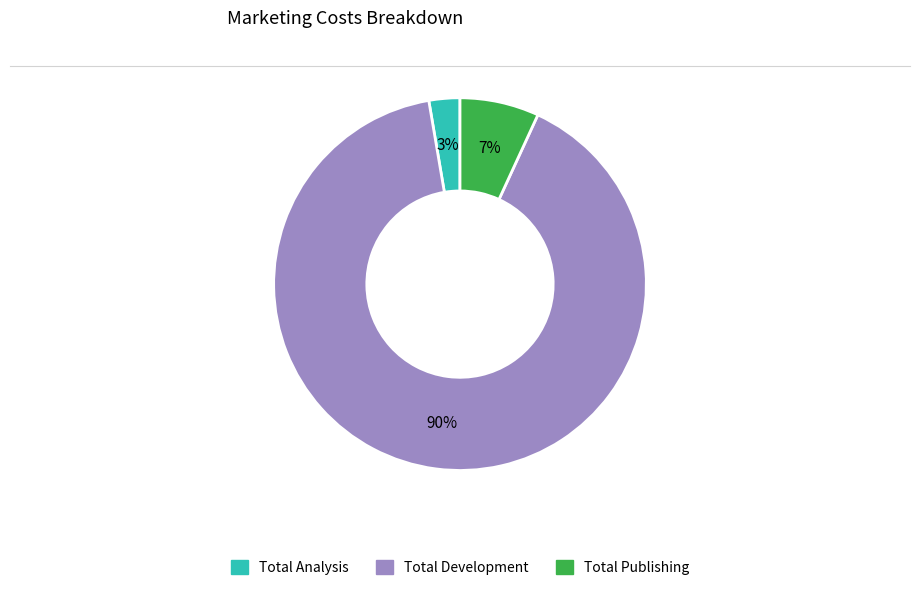

Combined, do Total Analysis and Total Publishing account for over 50%?

No